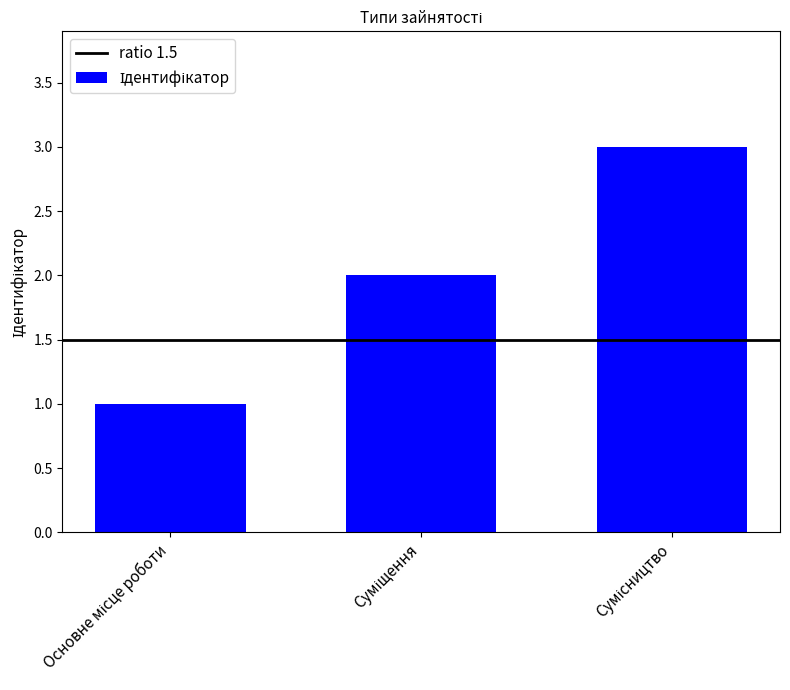

What is the greatest value displayed?

3